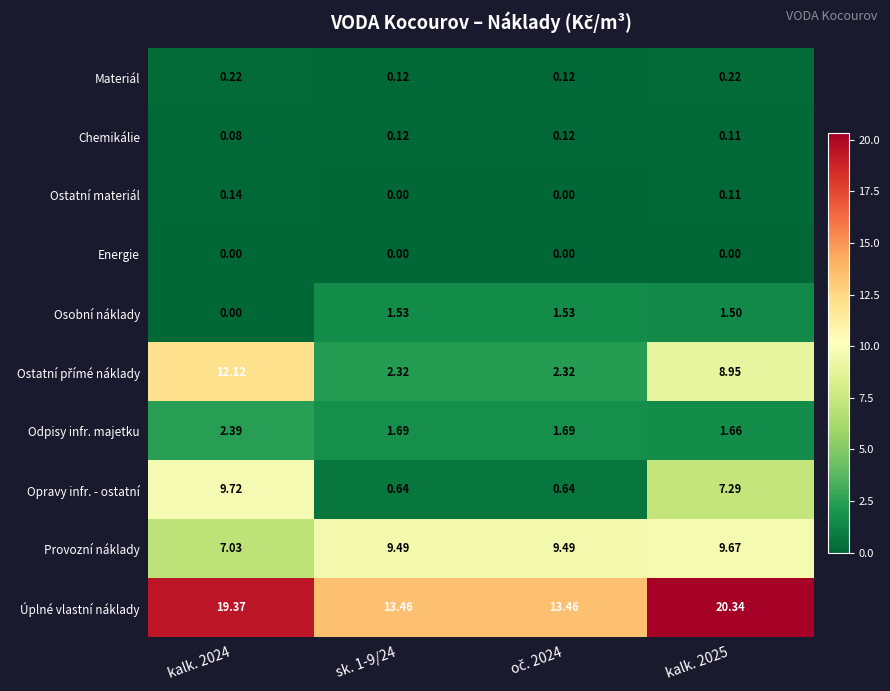

Which series has the largest total across all categories?

Úplné vlastní náklady